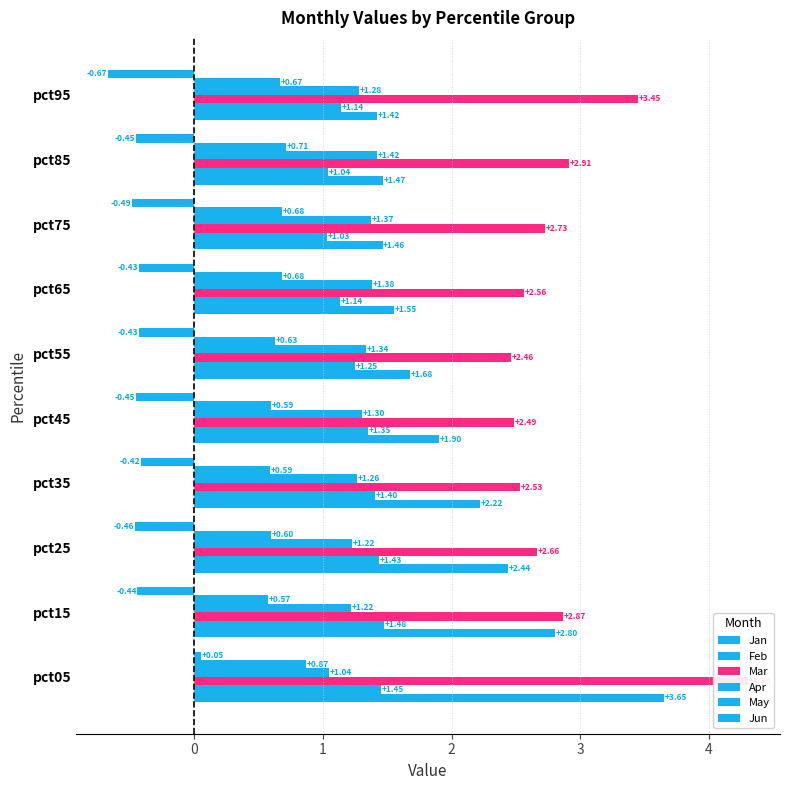

What is the difference between the highest and lowest values at pct95?

4.1